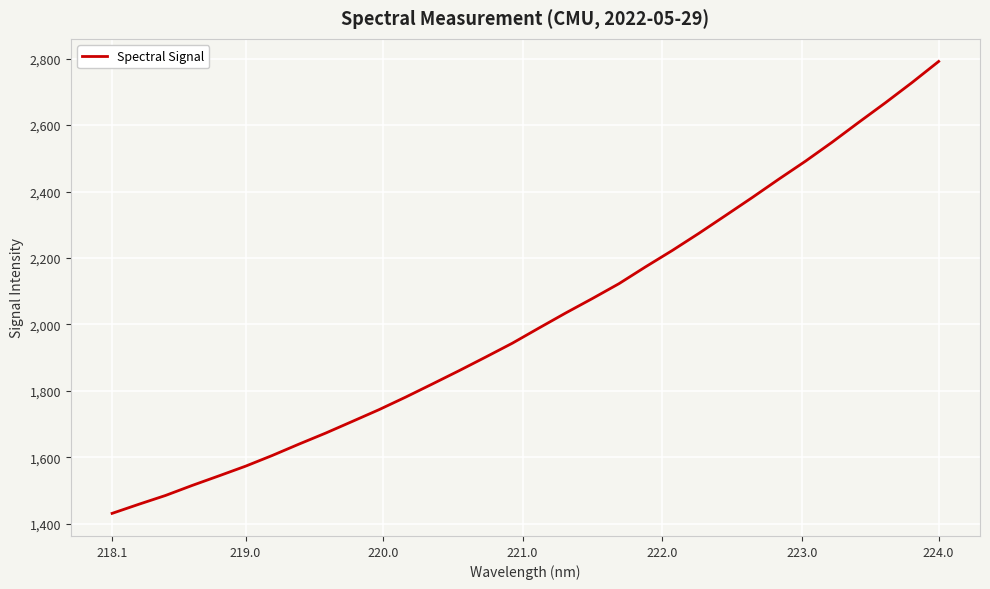

What is the difference between the maximum and minimum values?

1360.9